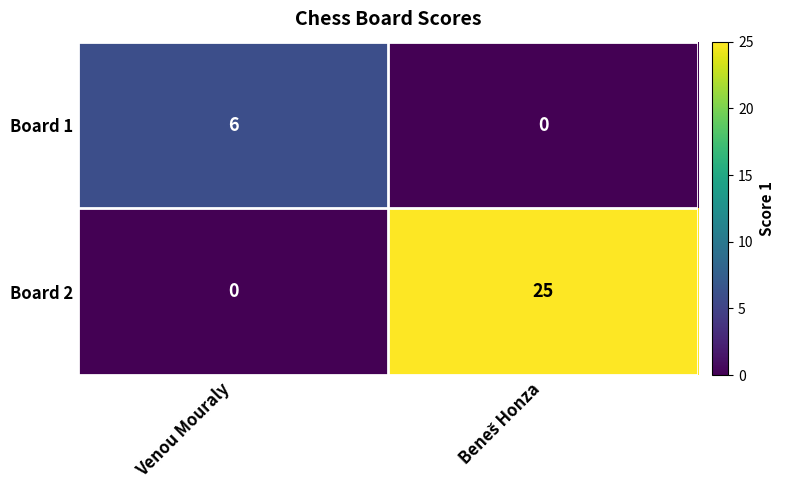

Which series has the largest range (max minus min)?

Board 2